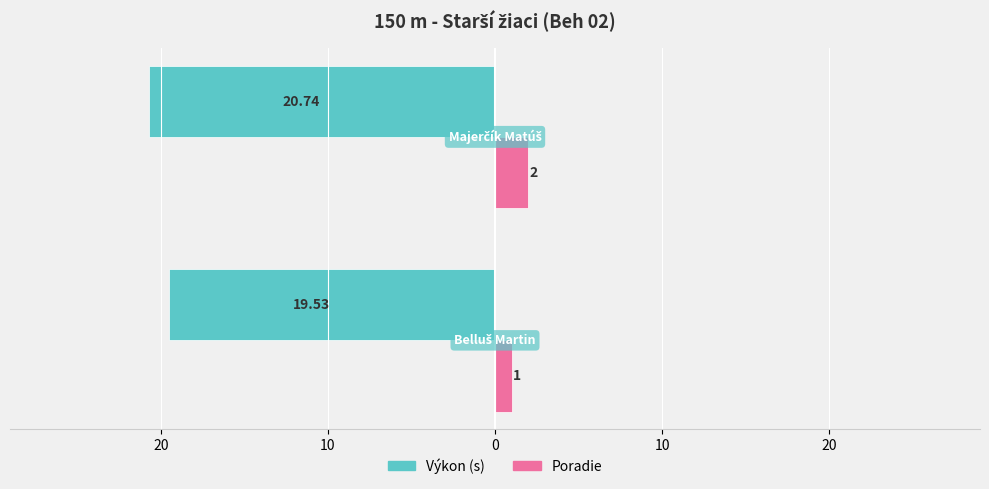

Reading left to right, list all the values displayed in this chart.

Výkon: -19.5	-20.7
Poradie: 1.0	2.0